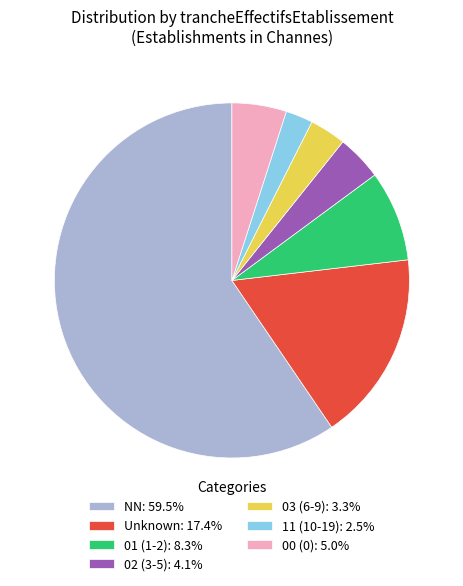

How many slices are in this pie chart?

7